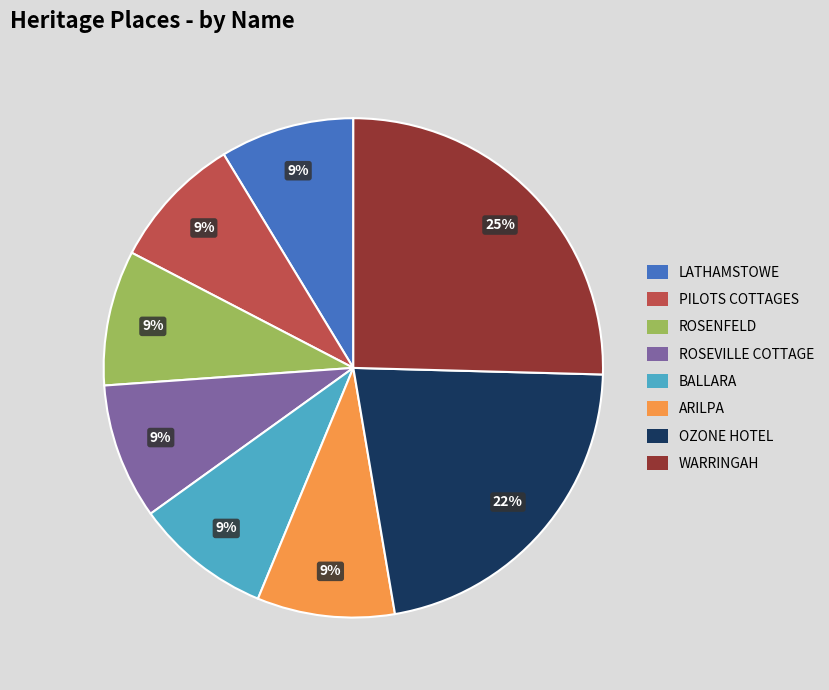

To the nearest percent, what percentage of the pie is OZONE HOTEL?

22%